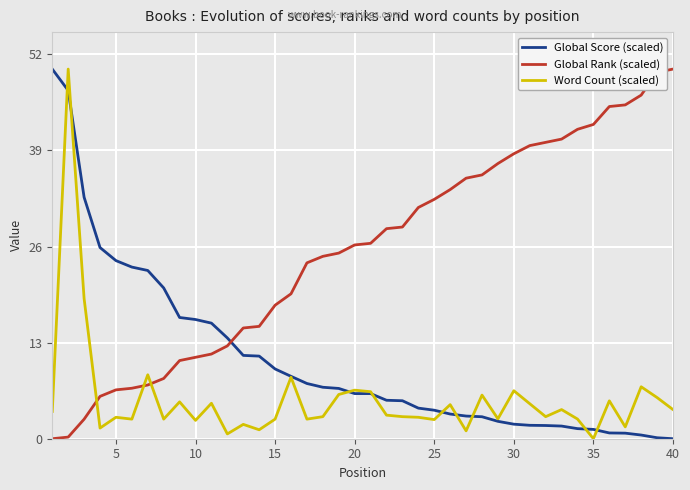

List the series in order of their overall mean, highest first.

Global Rank (scaled), Global Score (scaled), Word Count (scaled)